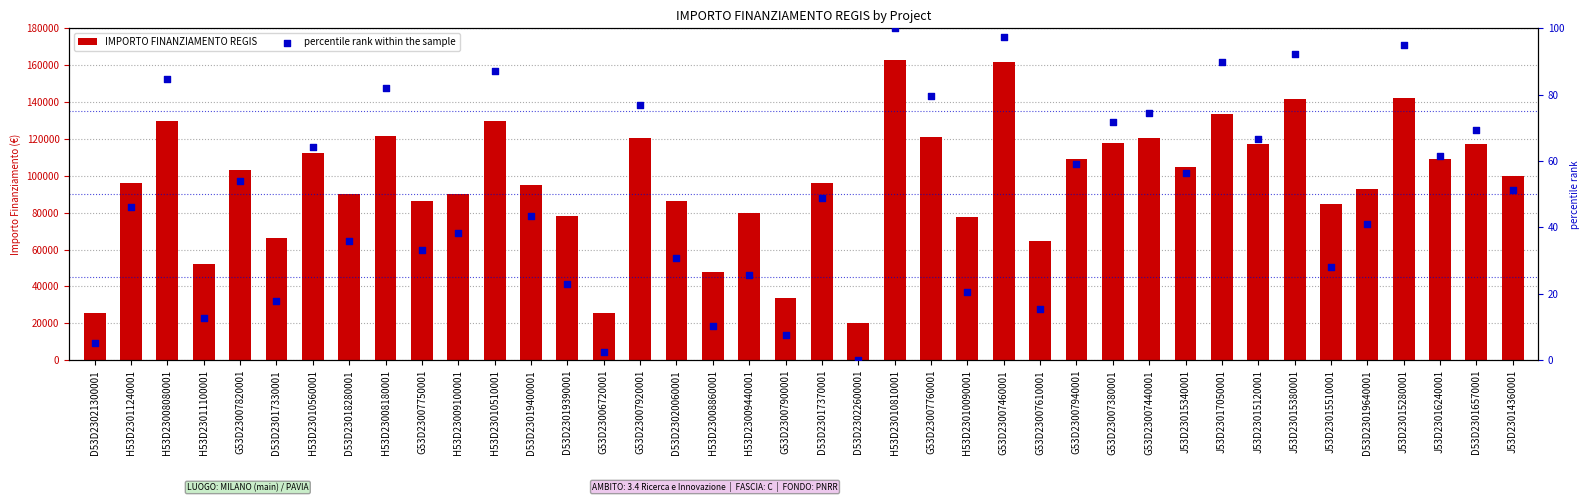

What are all the series names shown in the legend?

IMPORTO FINANZIAMENTO REGIS, percentile rank within the sample